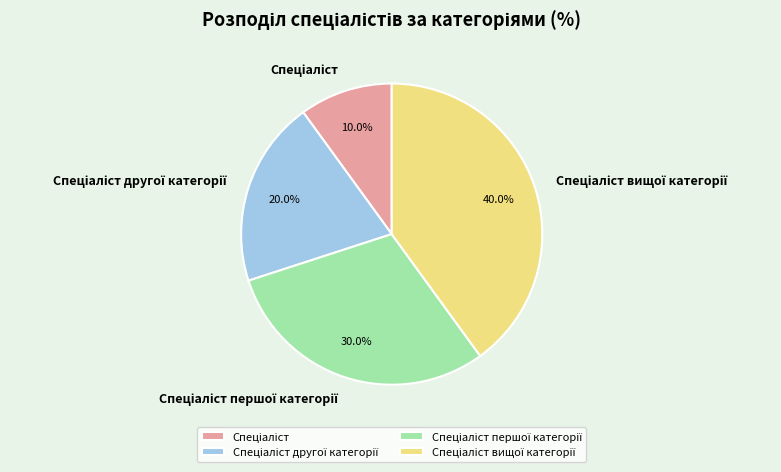

Is there a majority slice in this chart?

No